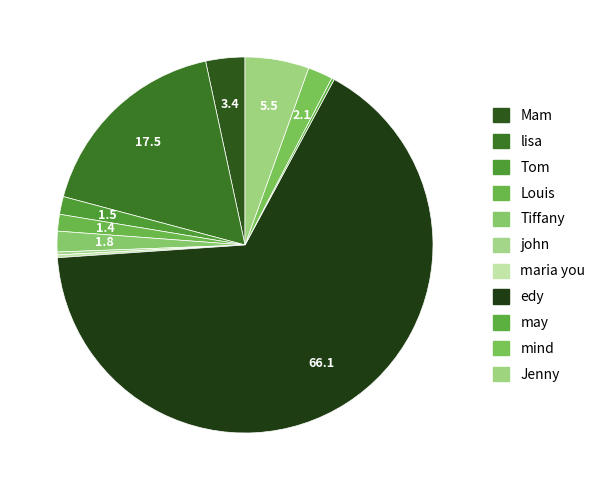

To the nearest percent, what is the average slice percentage?

9%